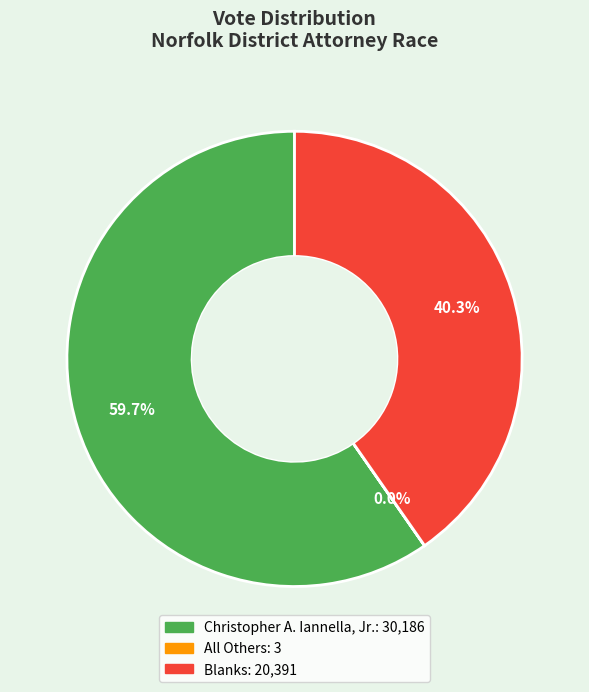

Does any single category account for the majority?

Yes